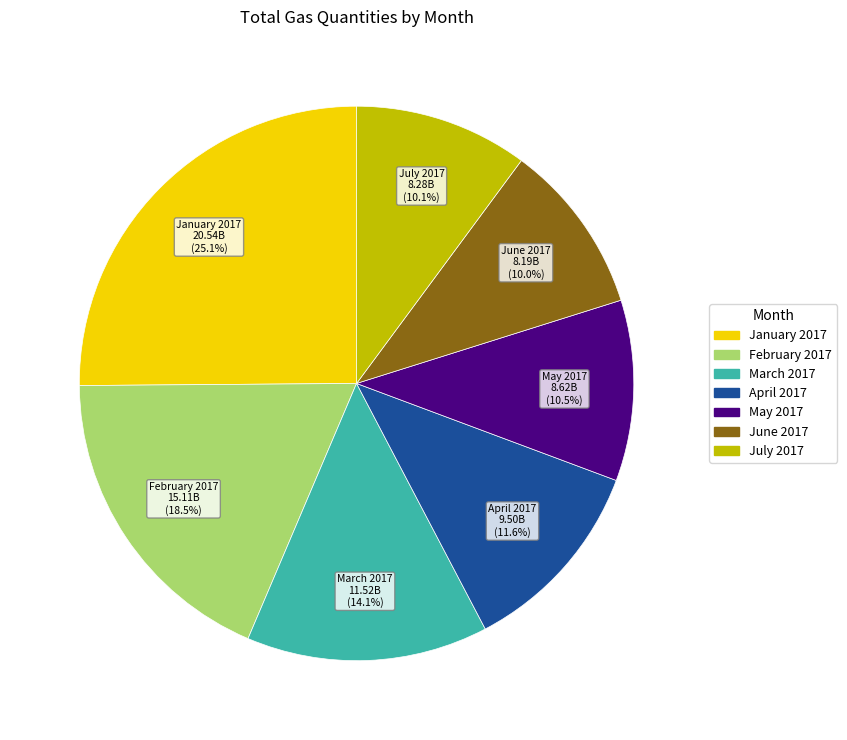

How many slices are in this pie chart?

7